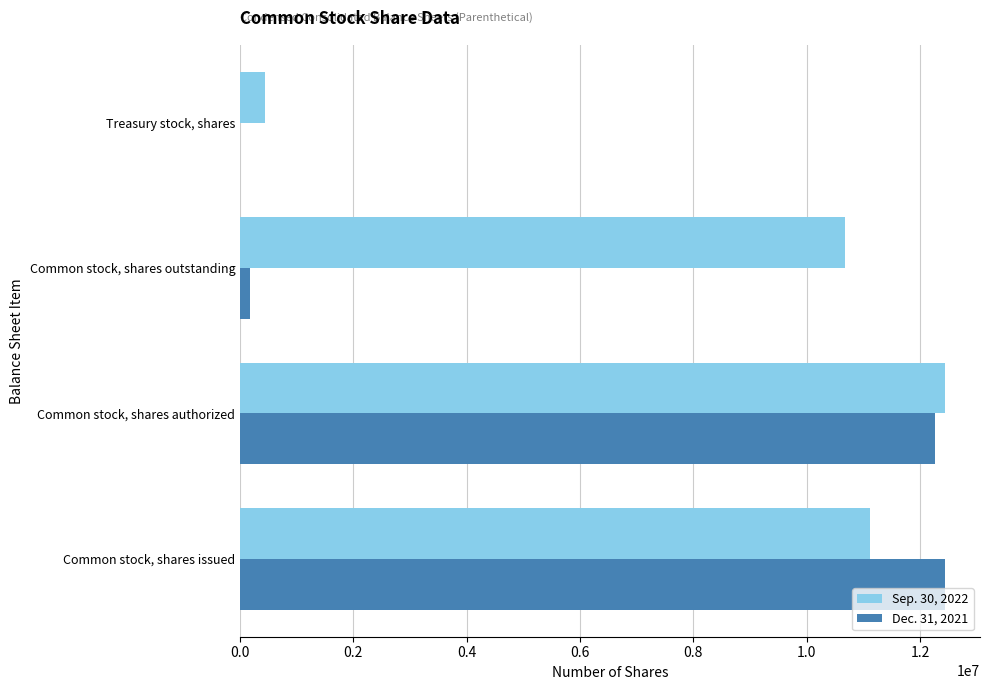

Which category has the highest value in the Sep. 30, 2022 series?

Common stock, shares authorized